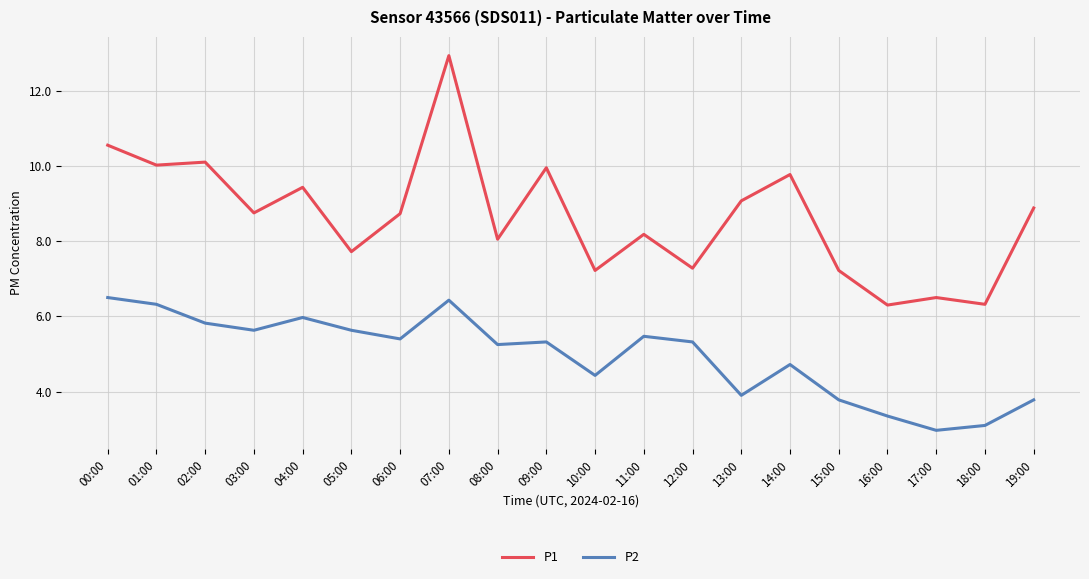

Is it true that P1 equals 8.1 at 08:00?

True